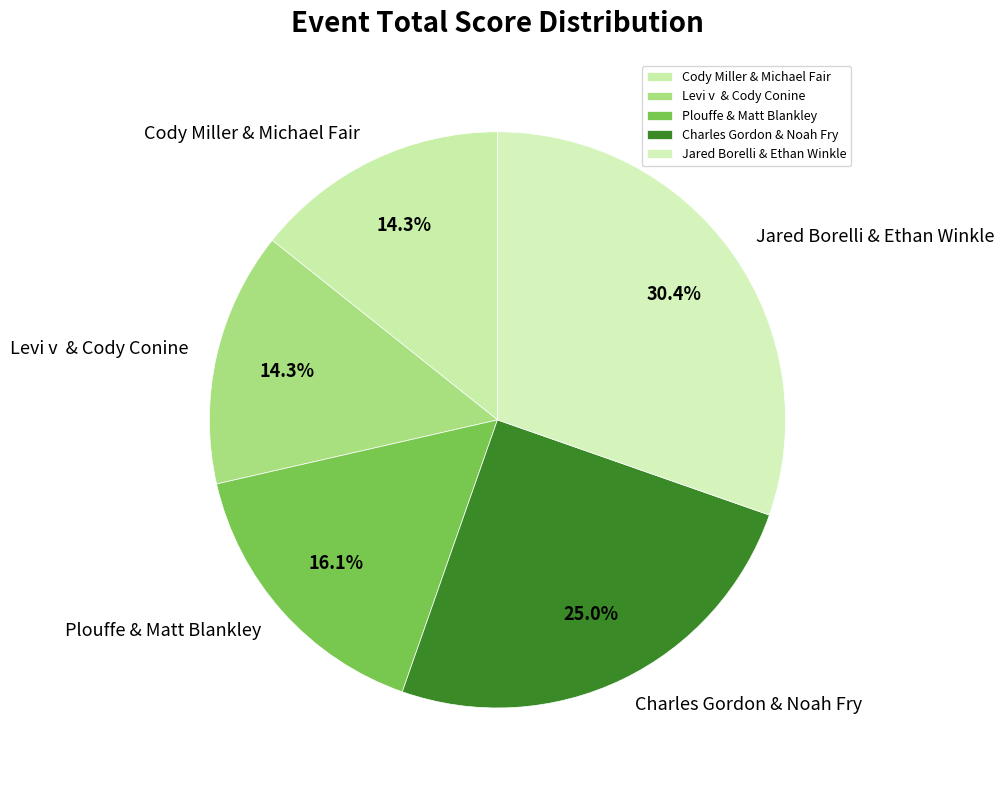

What portion of the pie excludes Levi v & Cody Conine?

85.7%